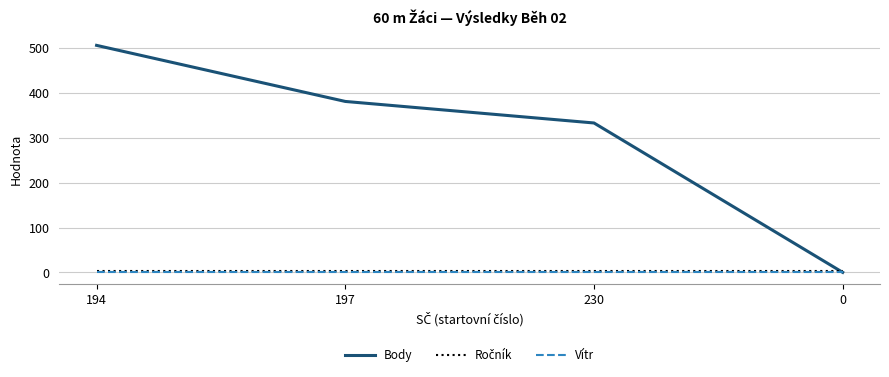

The value of Body at 194 is 506.0. True or false?

True